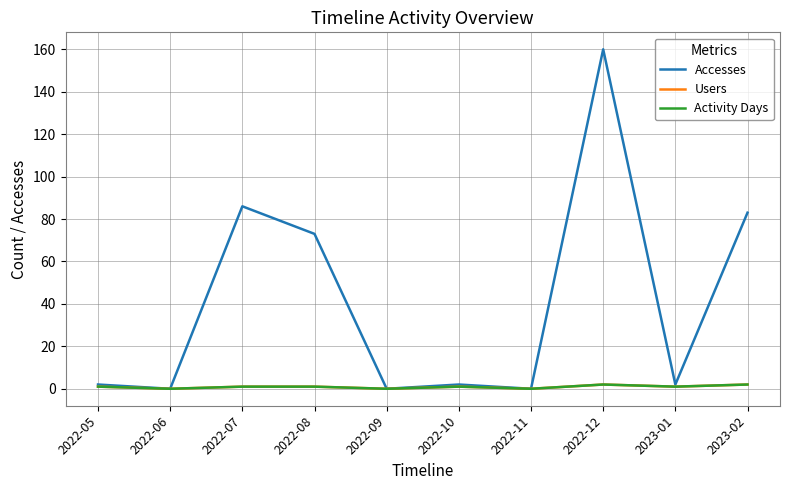

Reading left to right, what are all the values shown in this chart?

Accesses: 2022-05=2	2022-06=0	2022-07=86	2022-08=73	2022-09=0	2022-10=2	2022-11=0	2022-12=160	2023-01=2	2023-02=83
Users: 2022-05=1	2022-06=0	2022-07=1	2022-08=1	2022-09=0	2022-10=1	2022-11=0	2022-12=2	2023-01=1	2023-02=2
Activity Days: 2022-05=1	2022-06=0	2022-07=1	2022-08=1	2022-09=0	2022-10=1	2022-11=0	2022-12=2	2023-01=1	2023-02=2